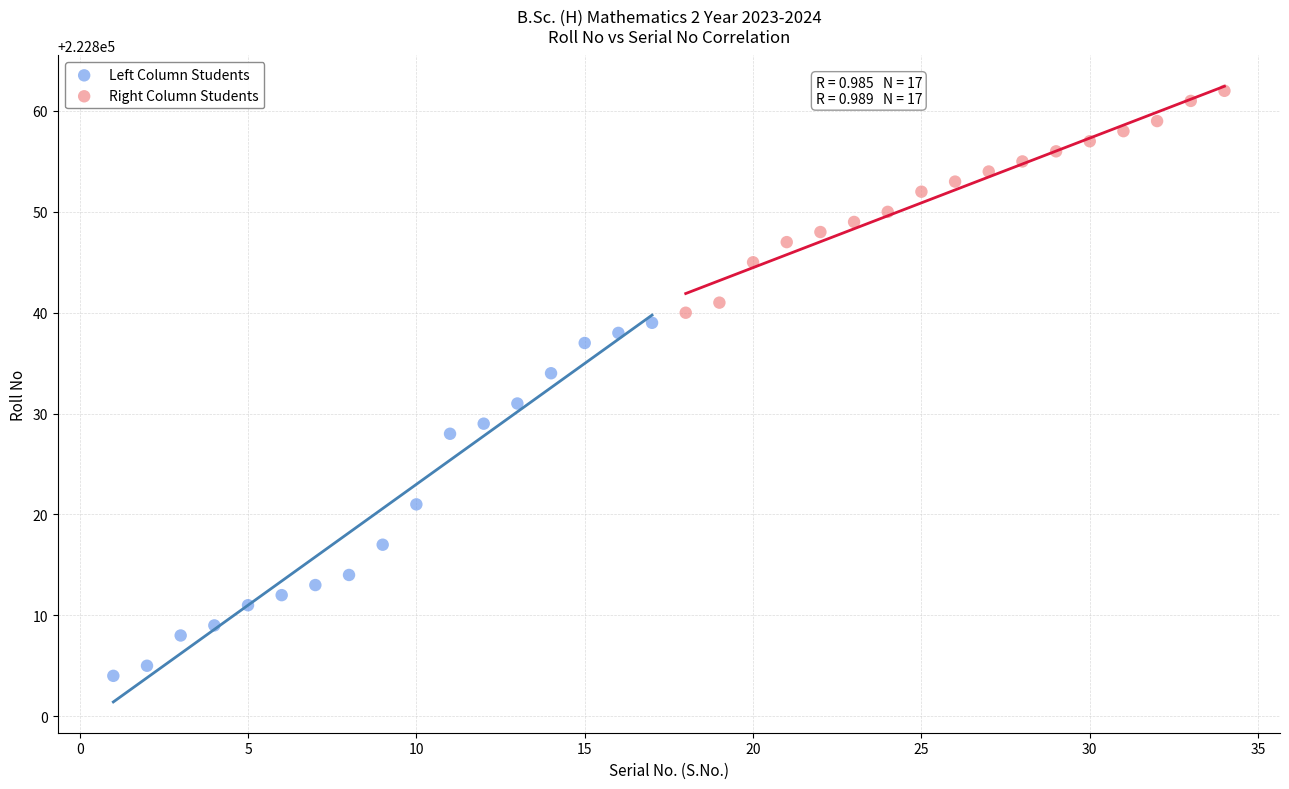

Which series contains the highest Y value?

Right Column Students